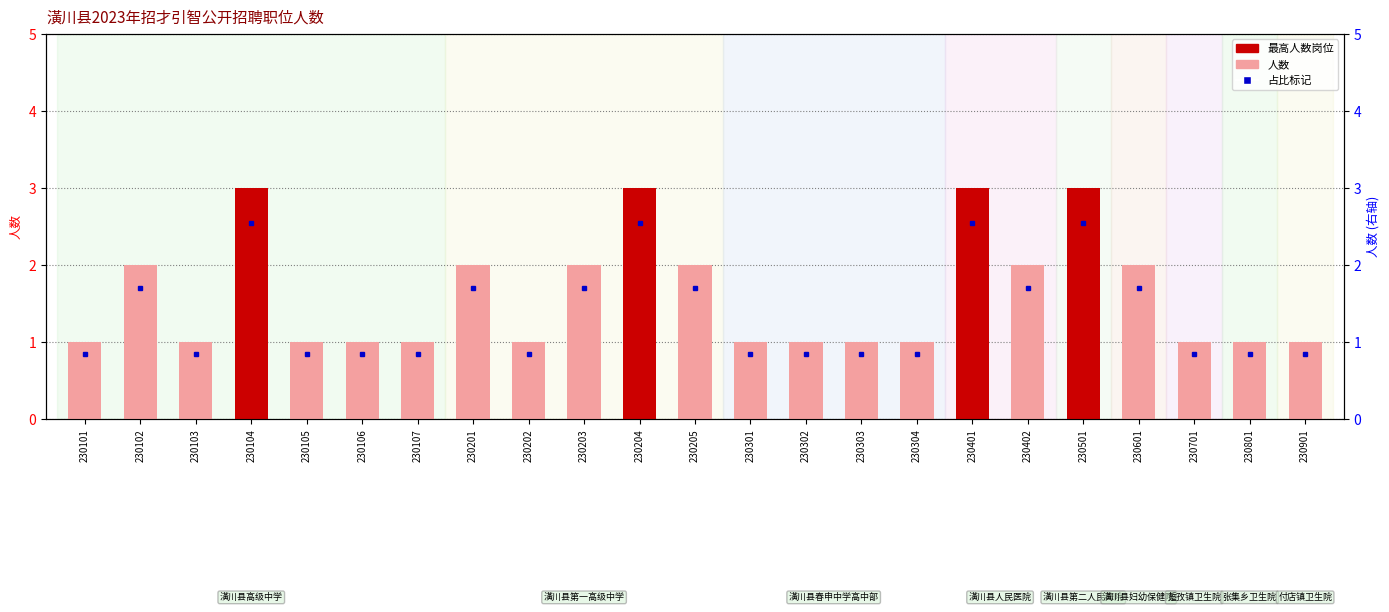

True or false: the data shows 2 at 230102.

True